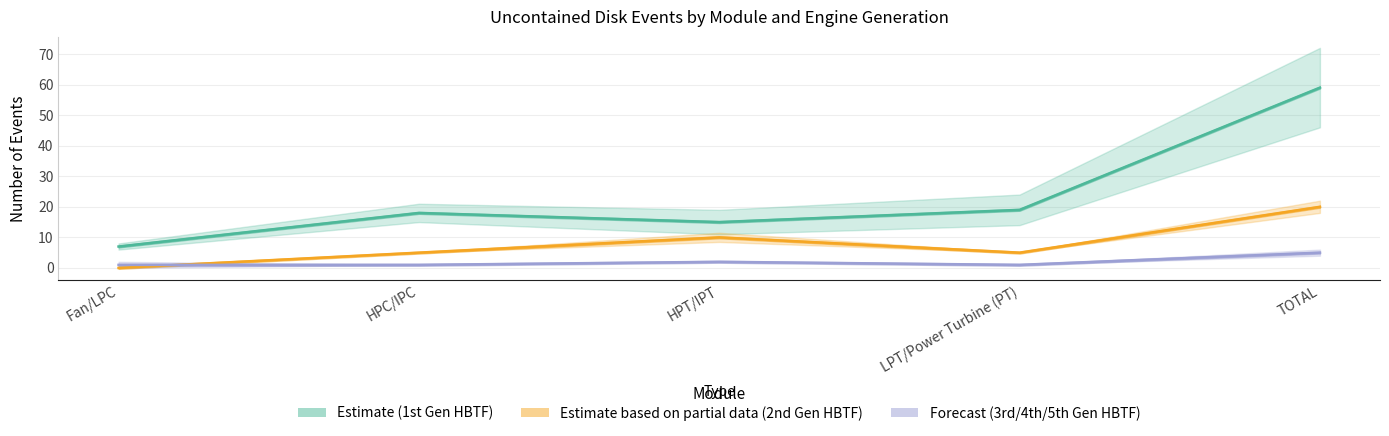

The Estimate based on partial data (2nd Gen) series shows 9 at HPC/IPC. True or false?

False